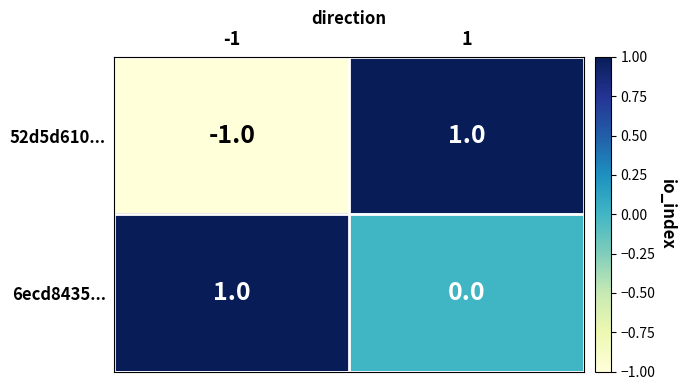

List the labels in order of 6ecd8435... value, smallest first.

1, -1